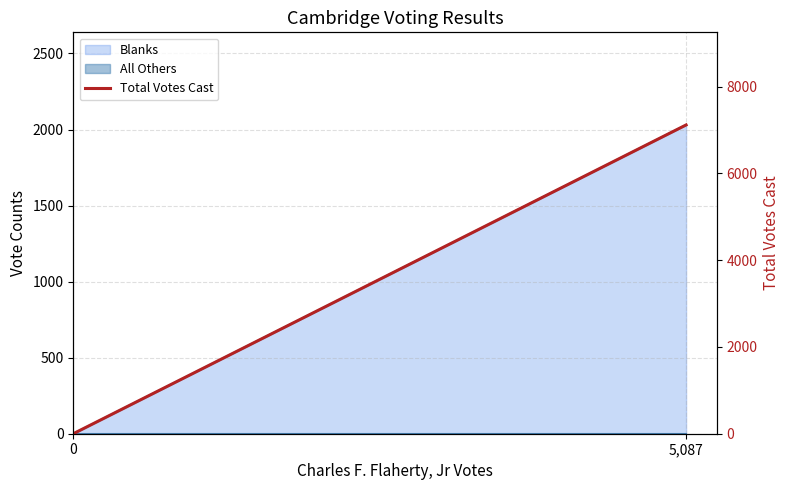

What is the maximum value shown in the chart?

7117